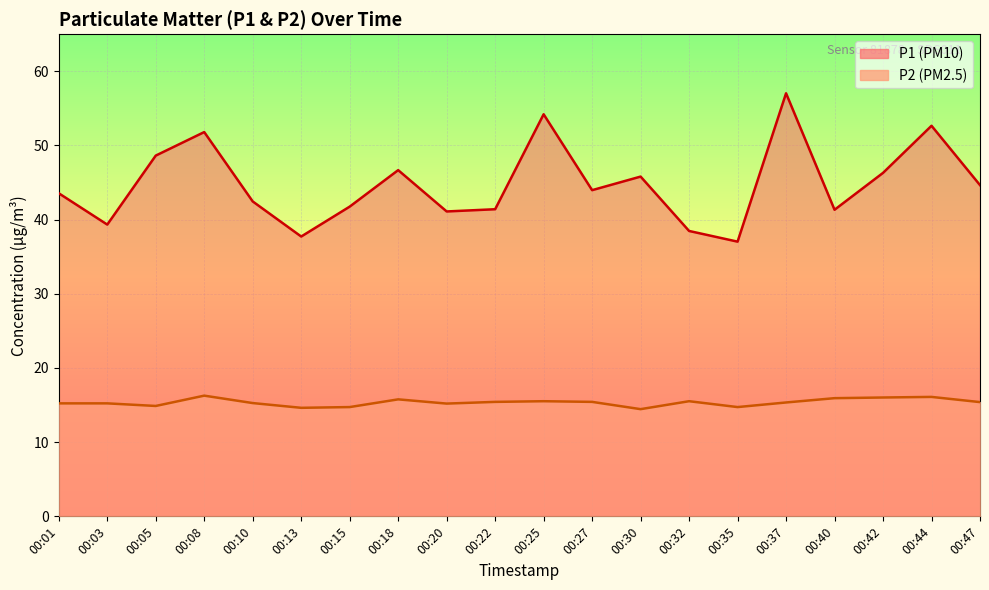

What are all the series names shown in the legend?

P1, P2